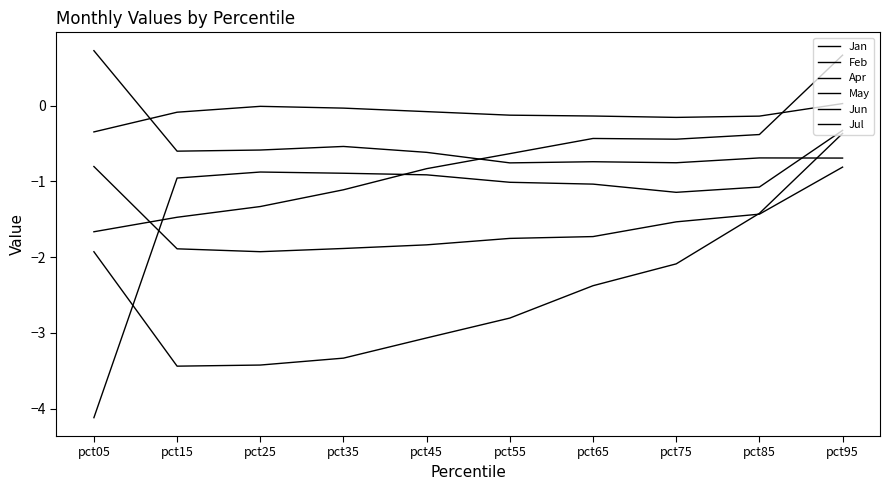

How many interior local valleys does the Jul series have?

3